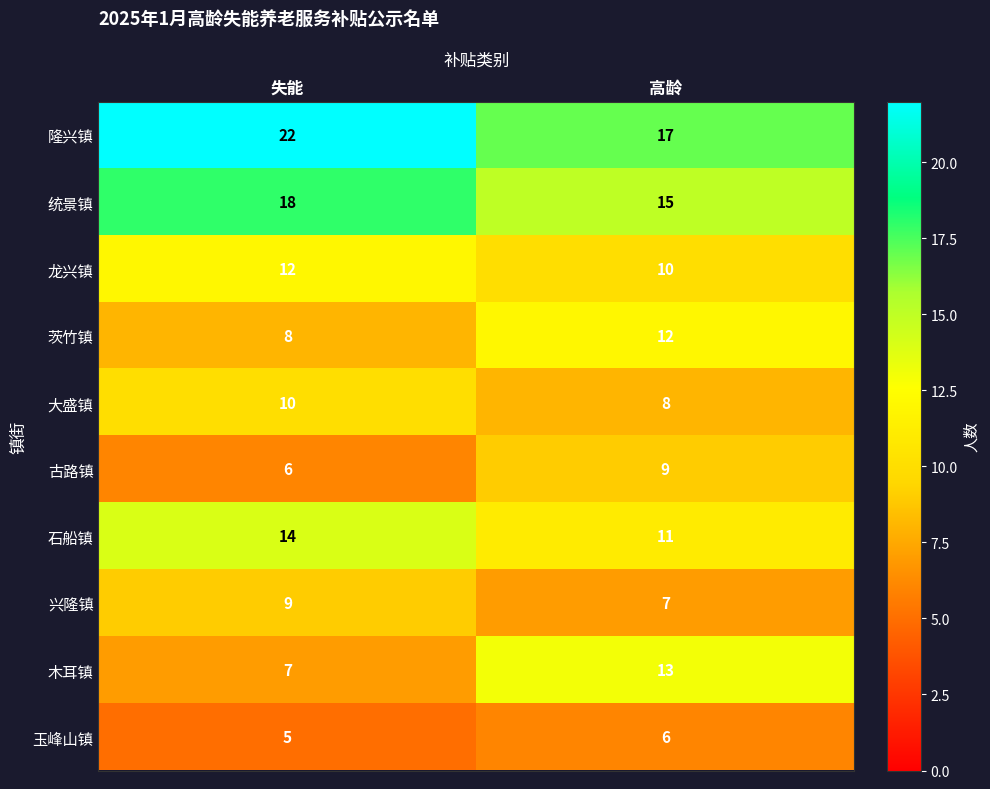

What is the total value across all series at 失能?

111